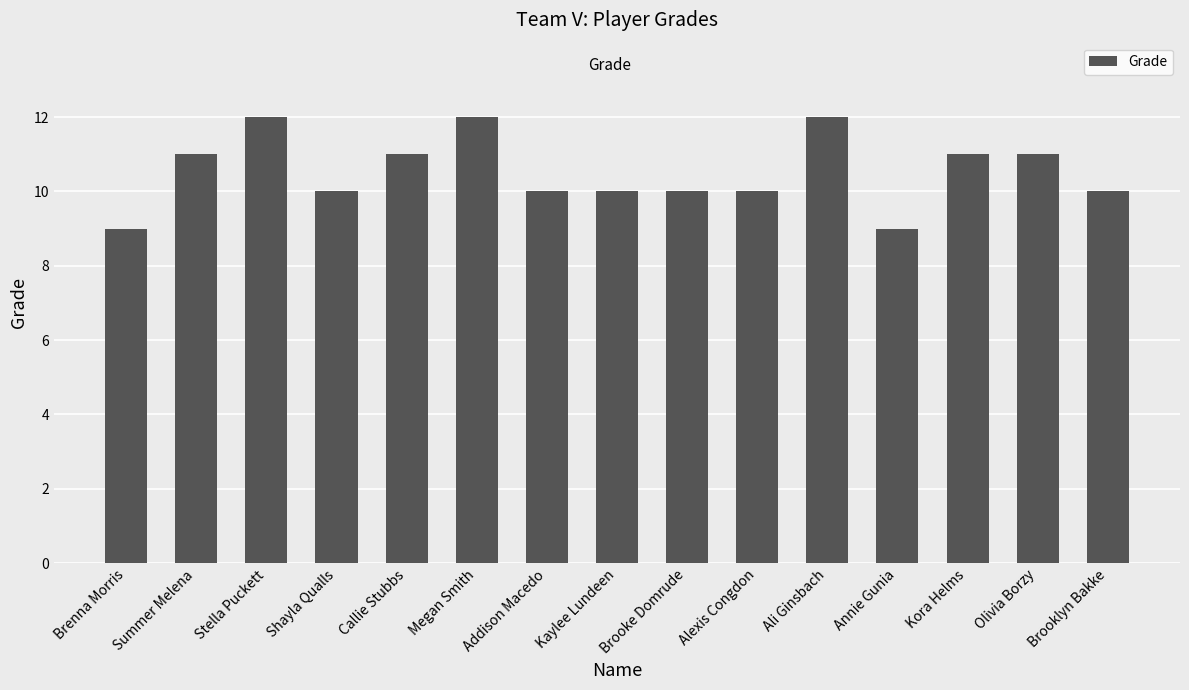

Reading left to right, list all the values displayed in this chart.

Brenna Morris=9	Summer Melena=11	Stella Puckett=12	Shayla Qualls=10	Callie Stubbs=11	Megan Smith=12	Addison Macedo=10	Kaylee Lundeen=10	Brooke Domrude=10	Alexis Congdon=10	Ali Ginsbach=12	Annie Gunia=9	Kora Helms=11	Olivia Borzy=11	Brooklyn Bakke=10